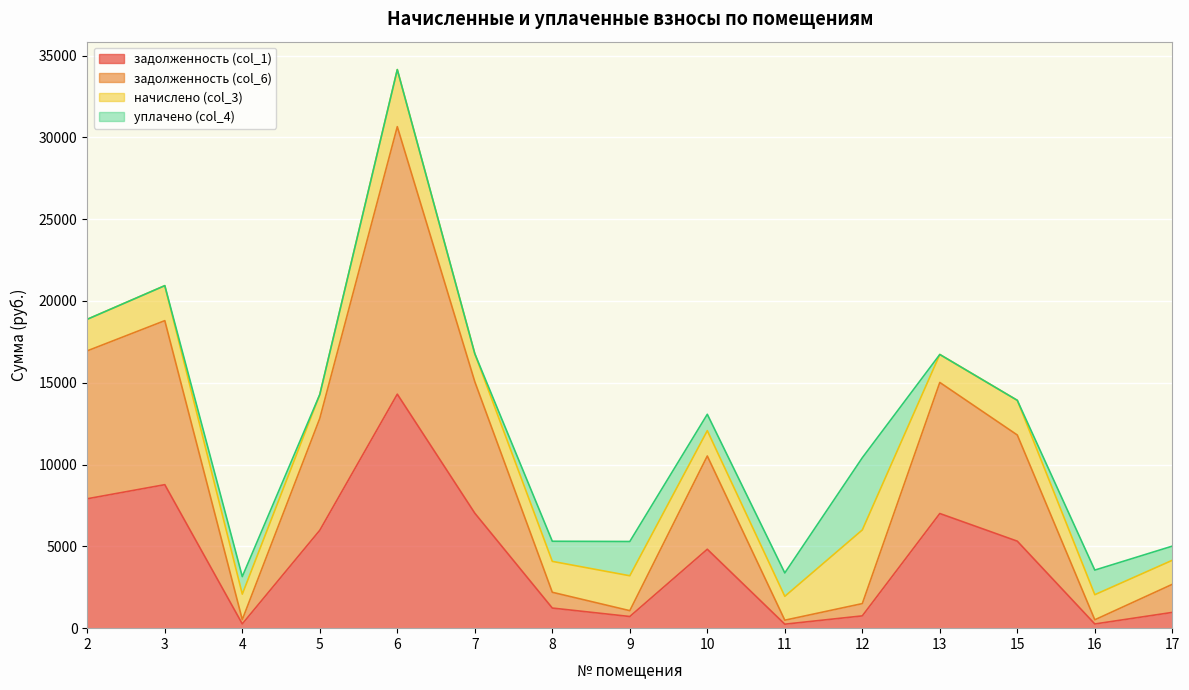

Is it true that задолженность (col_6) equals 22590.8 at 13?

False